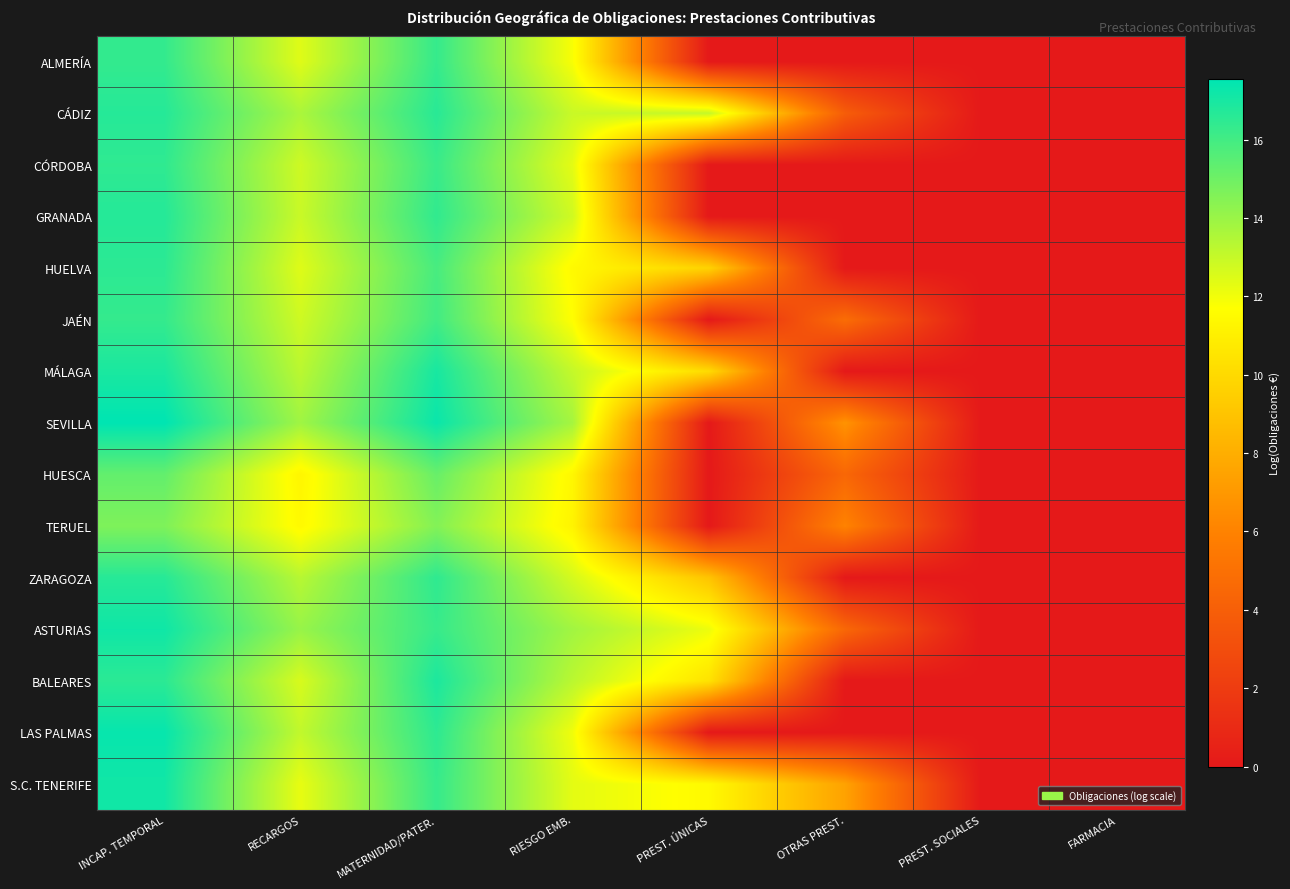

Is it true that BALEARES equals 8.8 at RIESGO EMB.?

False